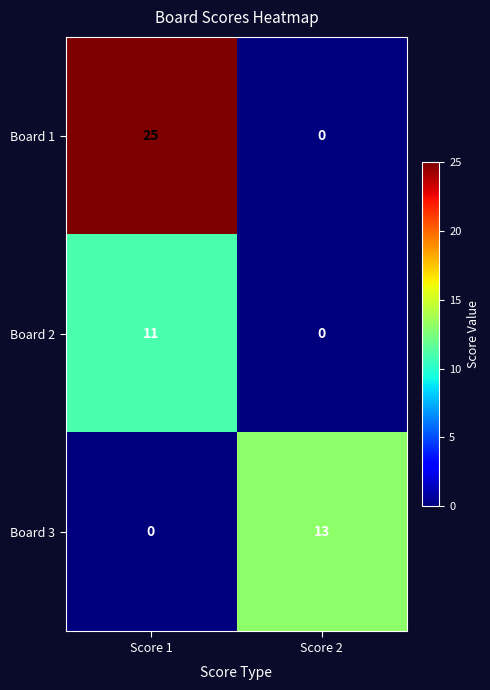

List the labels in order of Board 3 value, smallest first.

Score 1, Score 2